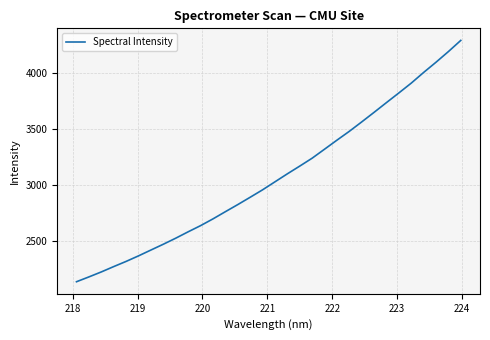

What is the difference between the maximum and minimum values?

2157.0